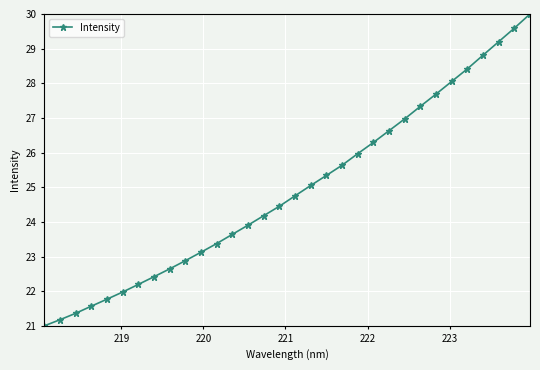

True or false: the data has more than 2 interior local peaks.

False